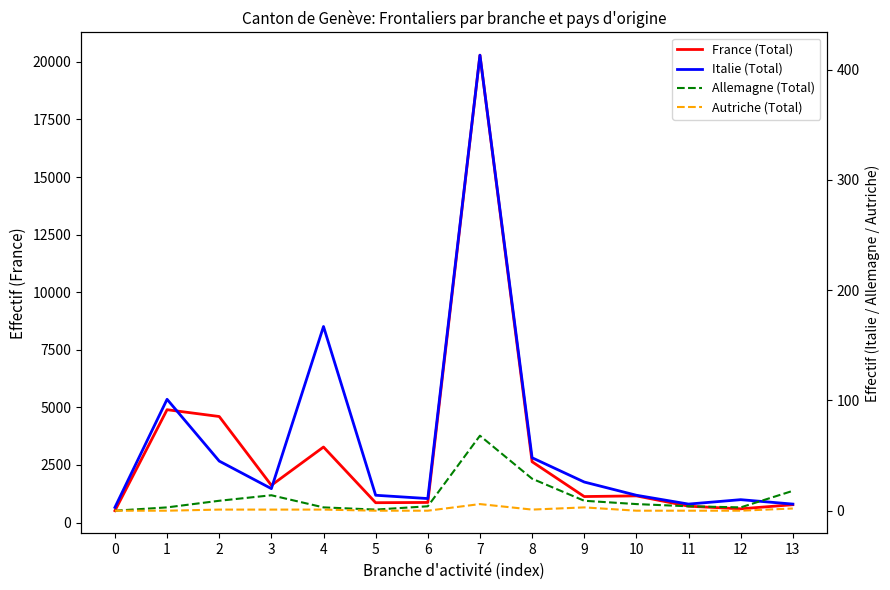

What is the difference between the highest and lowest values at 6?

874